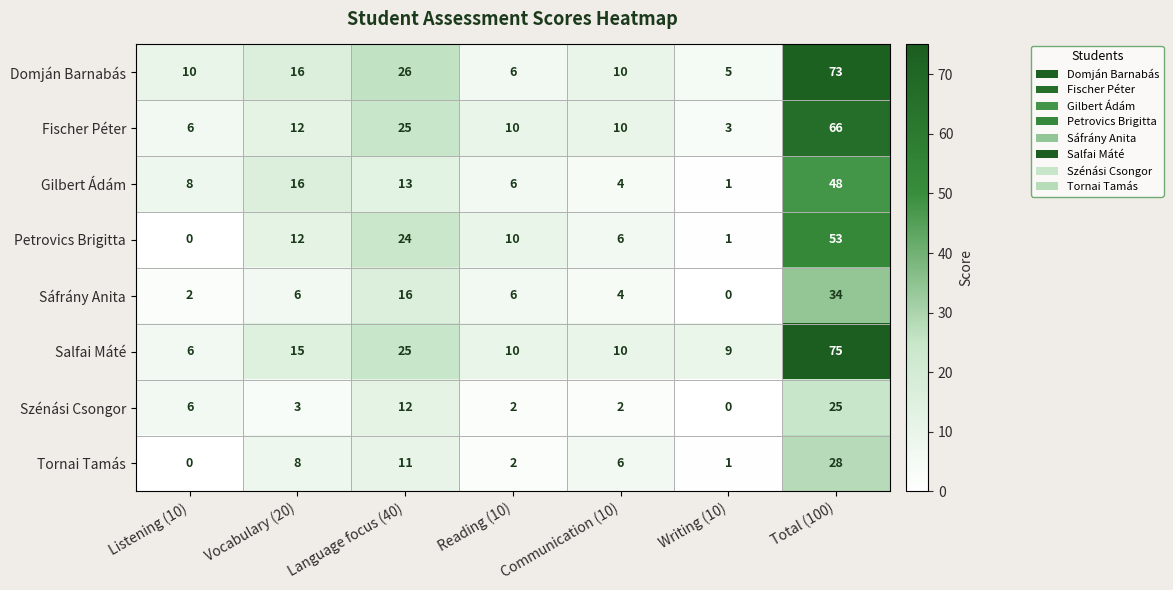

What is the average value of the Salfai Máté series?

21